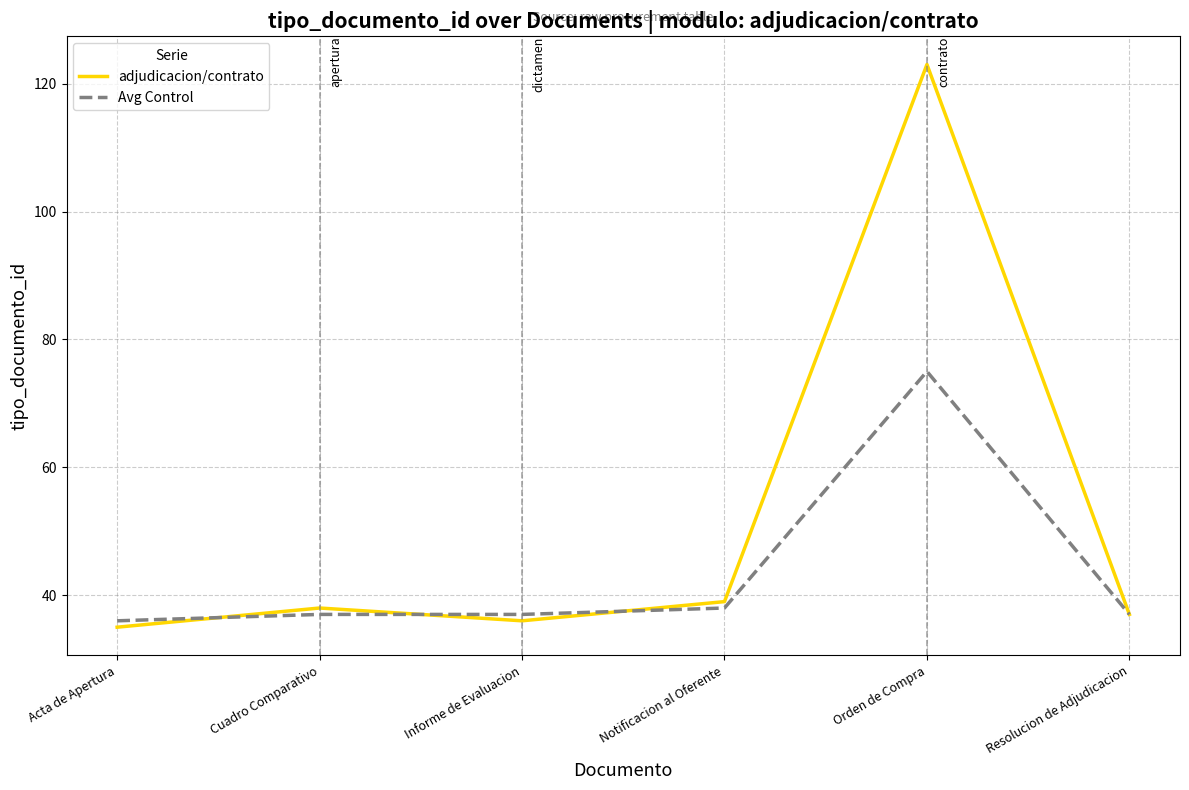

Between which two adjacent categories do Avg Control and adjudicacion/contrato first intersect?

Acta de Apertura and Cuadro Comparativo